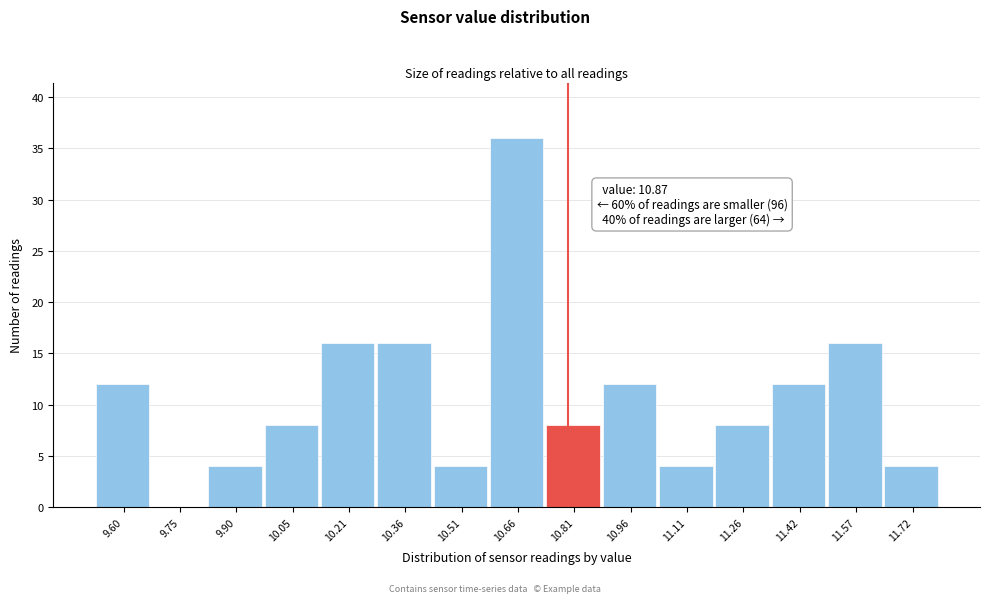

Reading right to left, list all the values displayed in this chart.

11.72=4	11.57=16	11.42=12	11.26=8	11.11=4	10.96=12	10.81=8	10.66=36	10.51=4	10.36=16	10.21=16	10.05=8	9.90=4	9.75=0	9.60=12